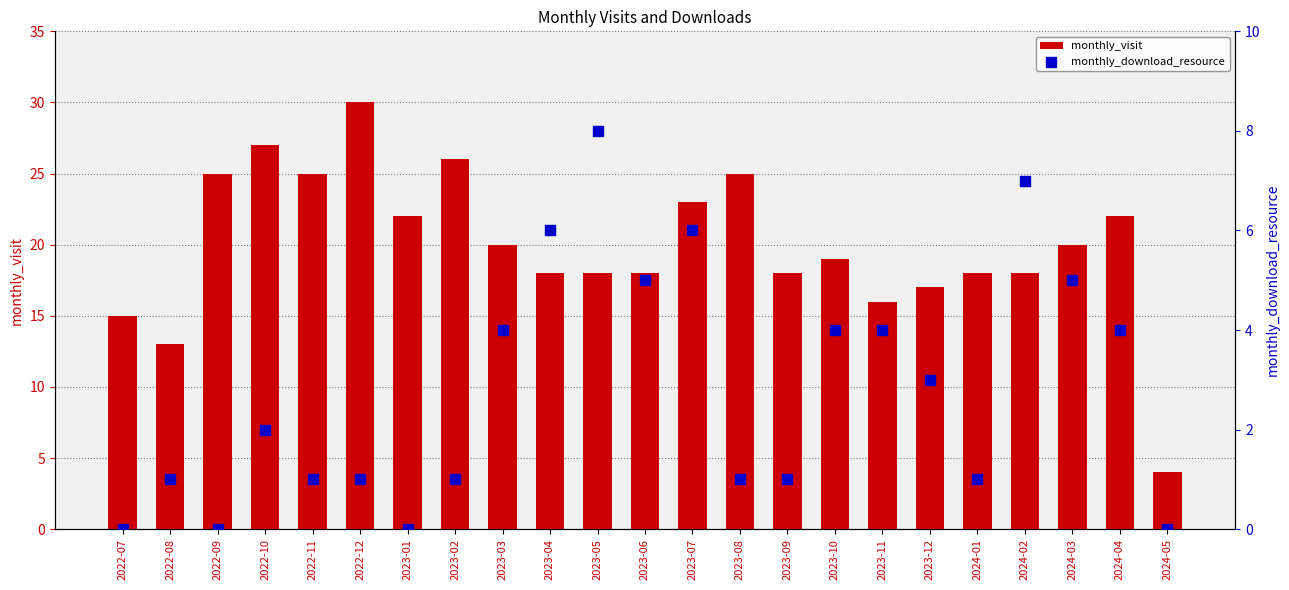

What are all the series names shown in the legend?

monthly_visit, monthly_download_resource